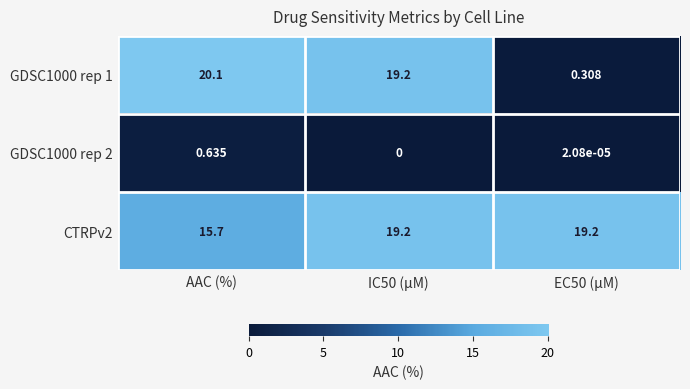

Which series has the largest range (max minus min)?

GDSC1000 rep 1